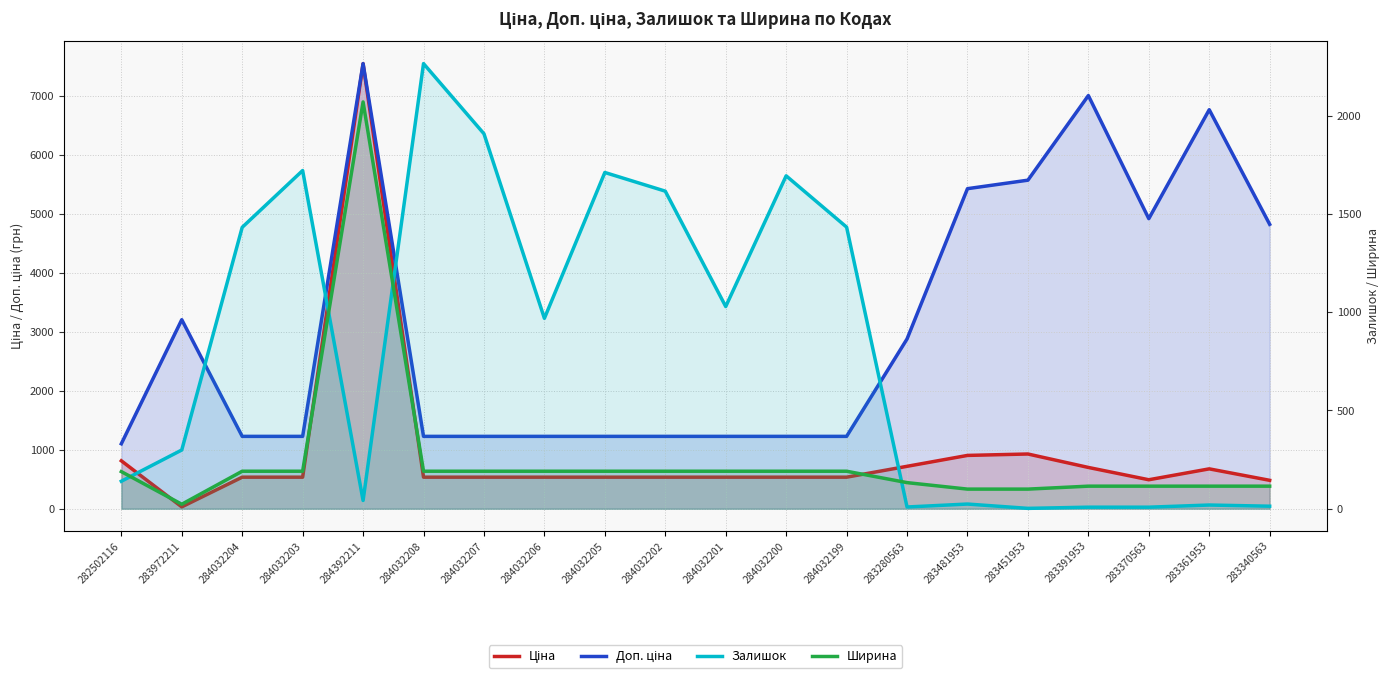

List the series in order of their peak value, lowest first.

Ширина, Залишок, Ціна, Доп. ціна